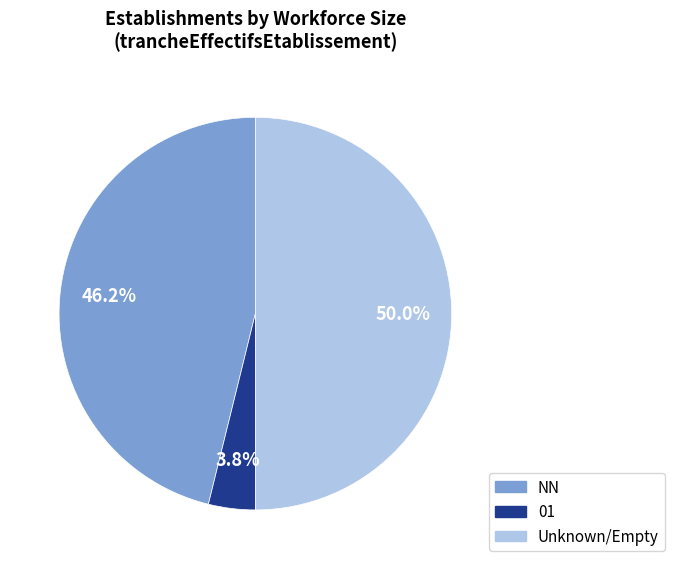

How many slices are in this pie chart?

3